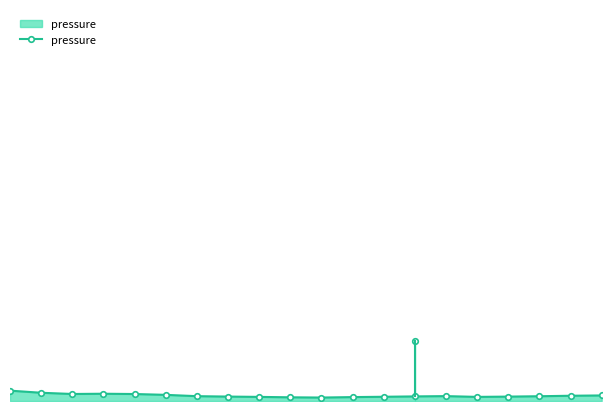

Reading left to right, extract all data points from this chart.

98211.8	98180.2	98162.0	98165.6	98161.4	98149.0	98129.4	98123.2	98118.6	98112.4	98108.8	98115.6	98120.4	98125.8	98130.2	98118.6	98122.8	98128.4	98135.6	98140.2